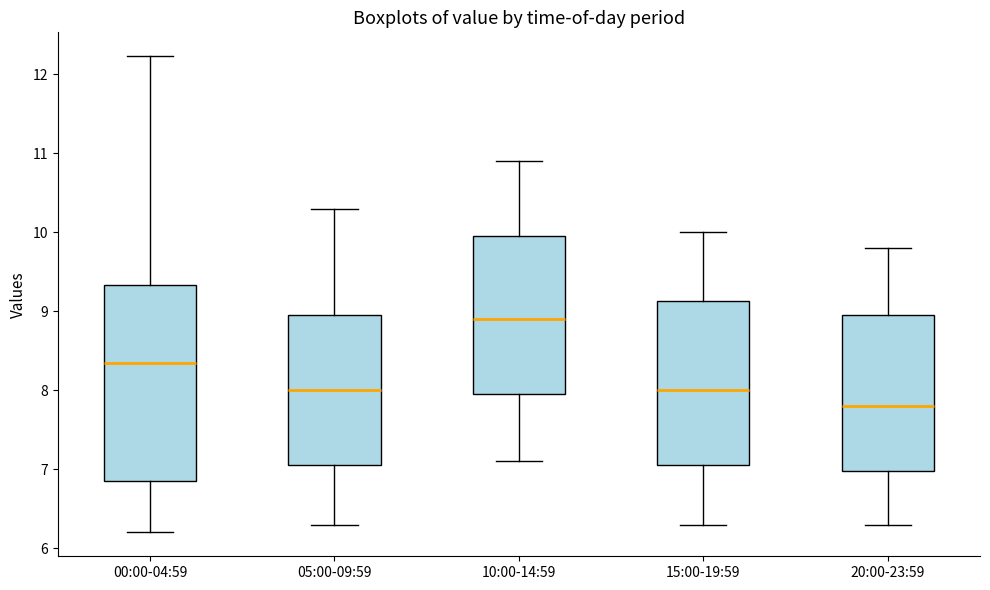

Which box's median line is the highest?

10:00-14:59